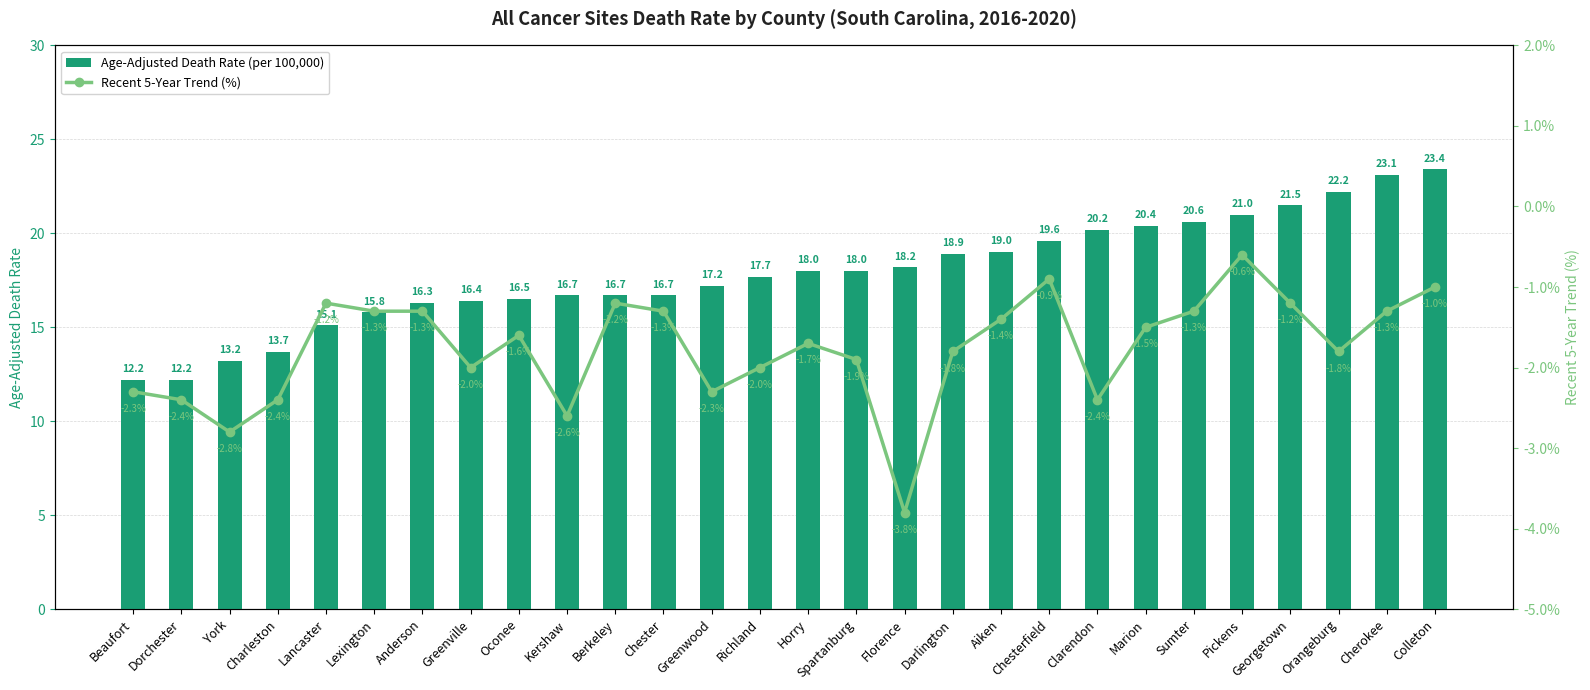

Which label corresponds to the largest value in the chart?

Colleton